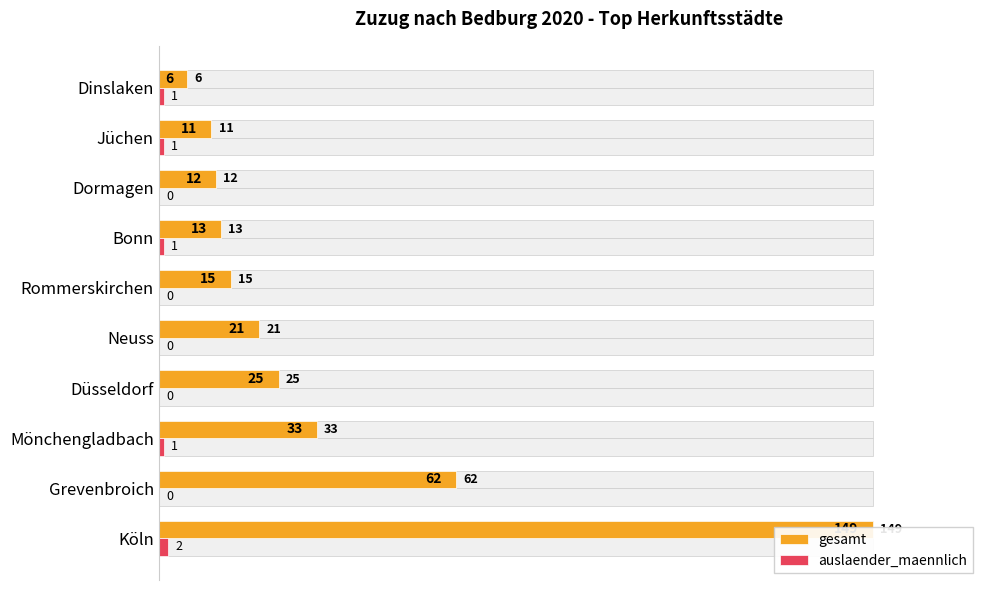

Rank the series by their average value, from lowest to highest.

auslaender_maennlich, gesamt